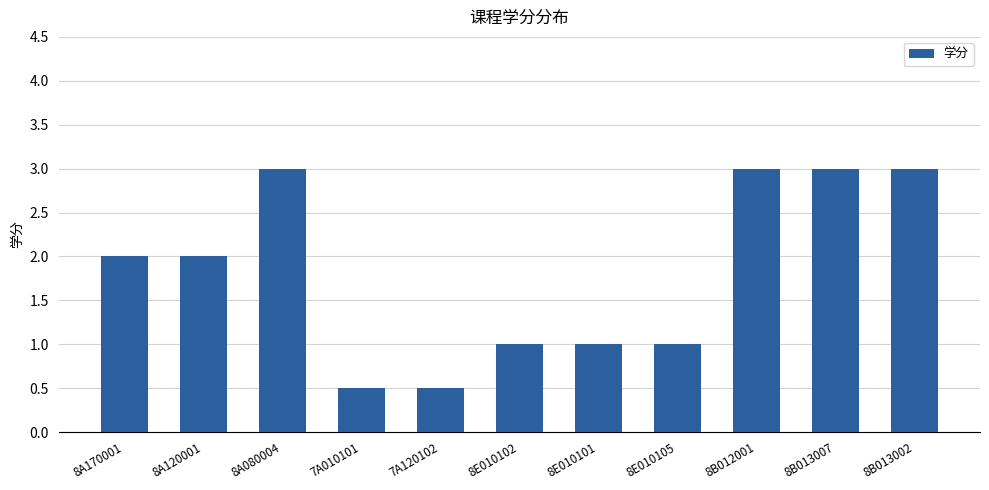

The value at 7A120102 is 0.5. True or false?

True